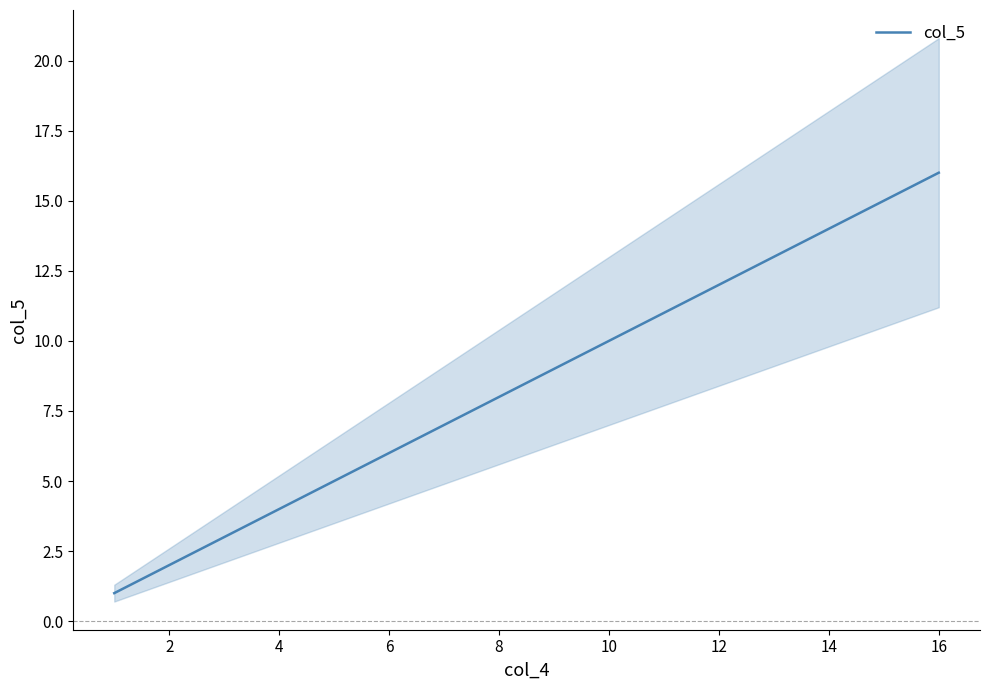

The value of col_5 at 14 is 21. True or false?

False